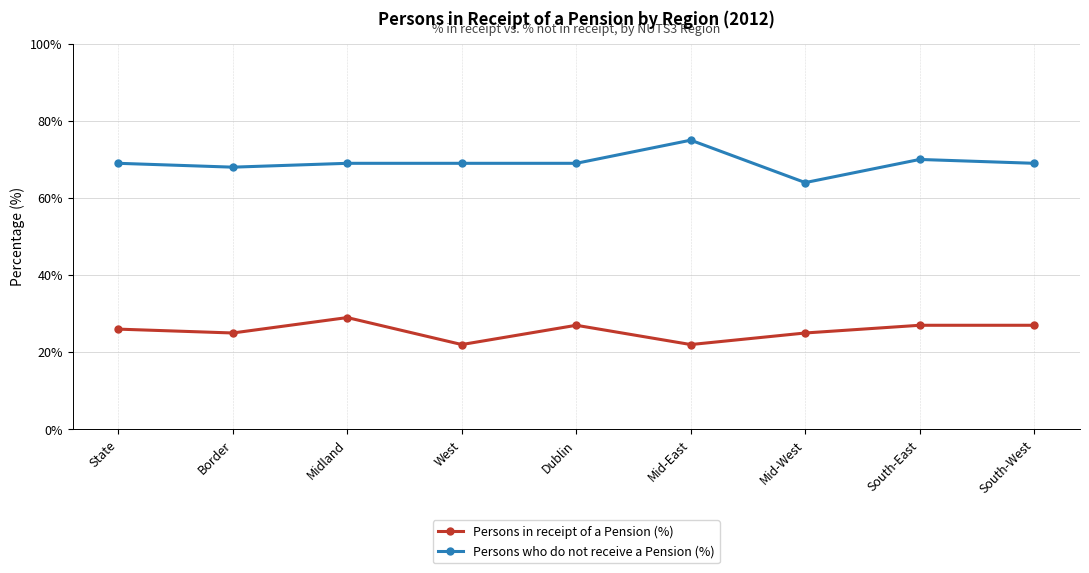

What is the difference between the maximum and second lowest values in the Persons in receipt of a Pension (%) series?

7